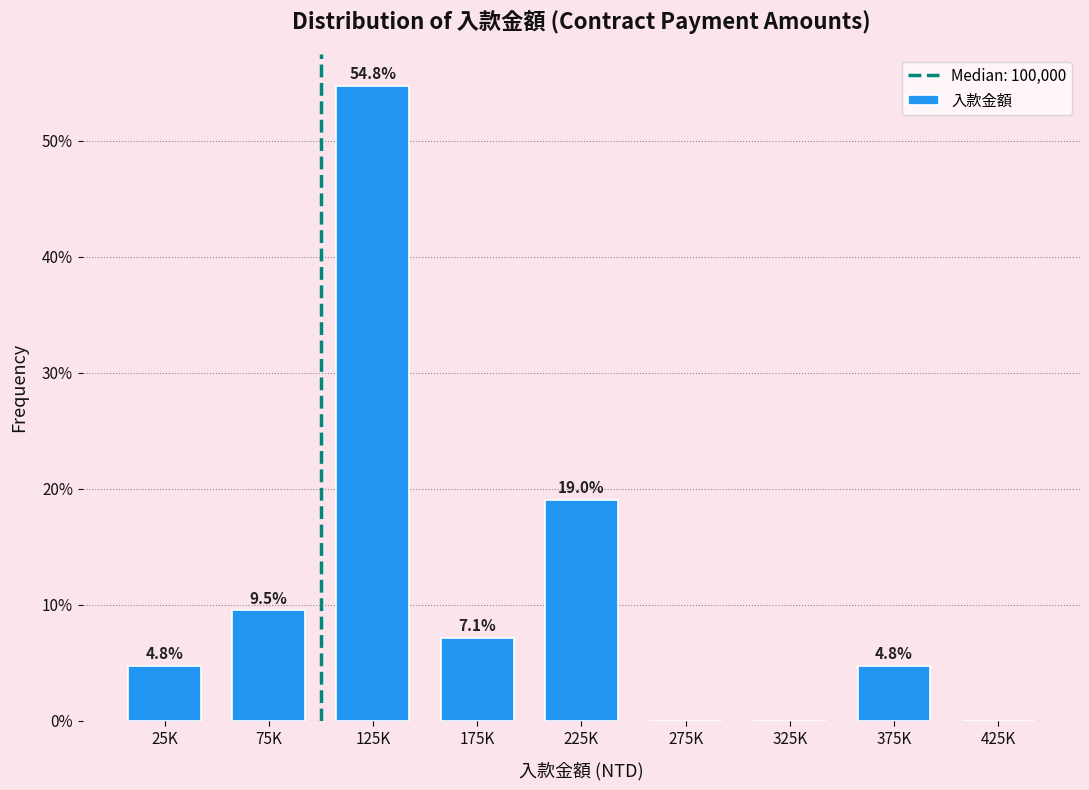

Reading left to right, transcribe all the data shown in this chart.

25K=4.8	75K=9.5	125K=54.8	175K=7.1	225K=19.0	275K=0.0	325K=0.0	375K=4.8	425K=0.0